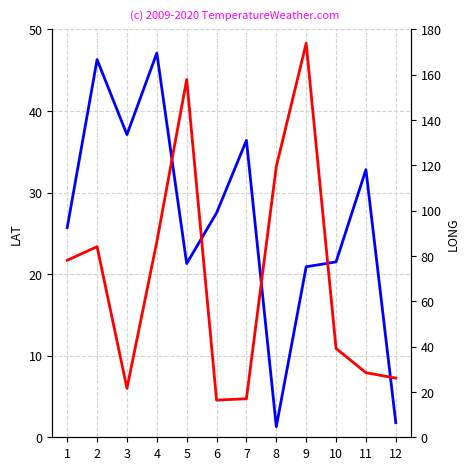

What is the difference between the maximum and minimum values in the LAT series?

45.8